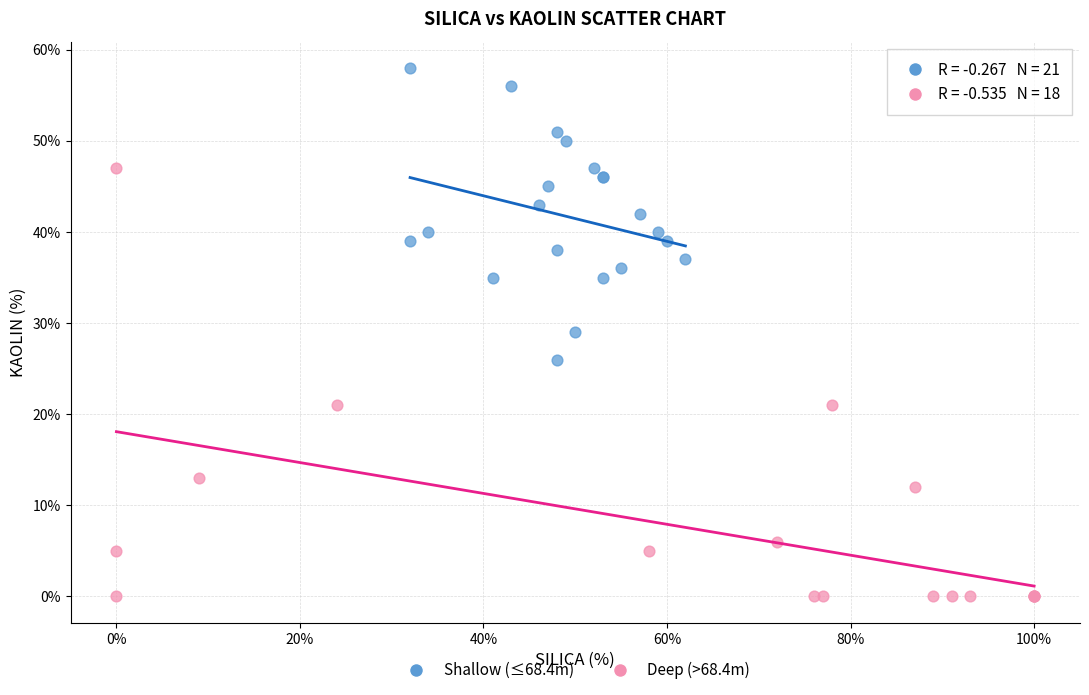

What are all the series names shown in the legend?

Shallow (≤68.4m), Deep (>68.4m)